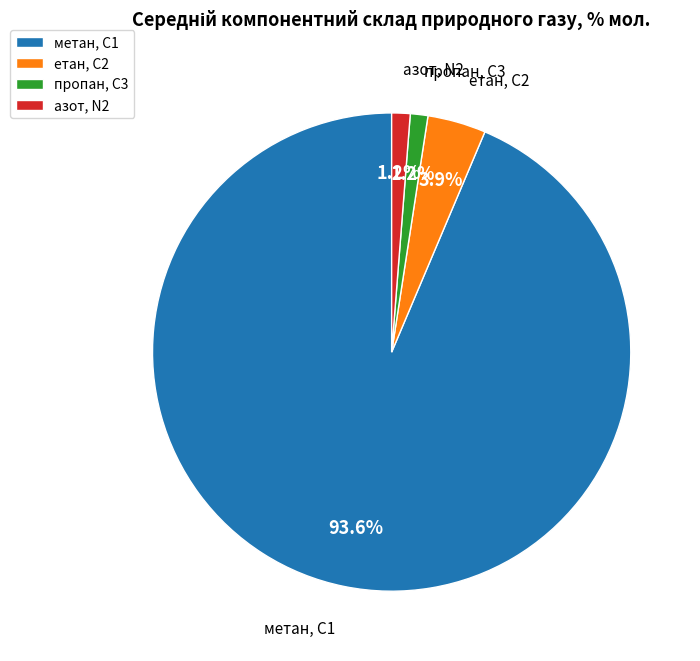

To the nearest percent, what is the average slice percentage?

25%